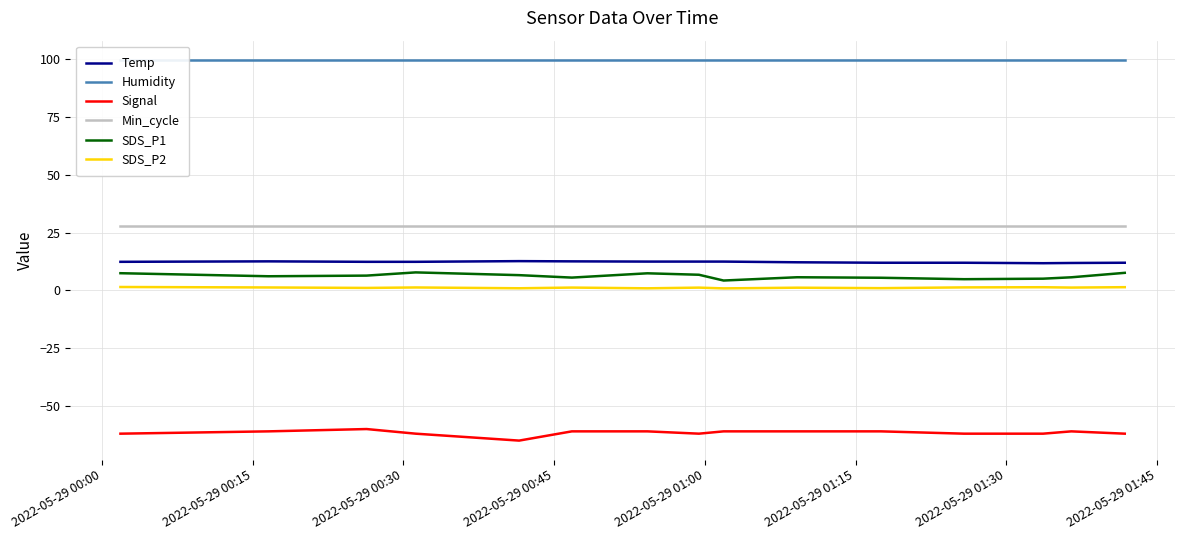

True or false: Signal and SDS_P1 intersect in this chart.

False